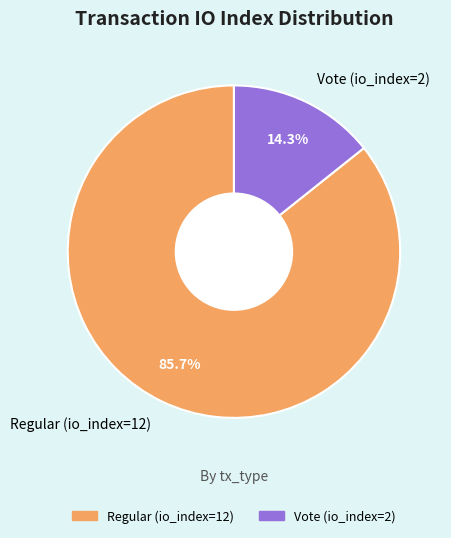

True or false: Regular (io_index=12) accounts for 93% of the total.

False